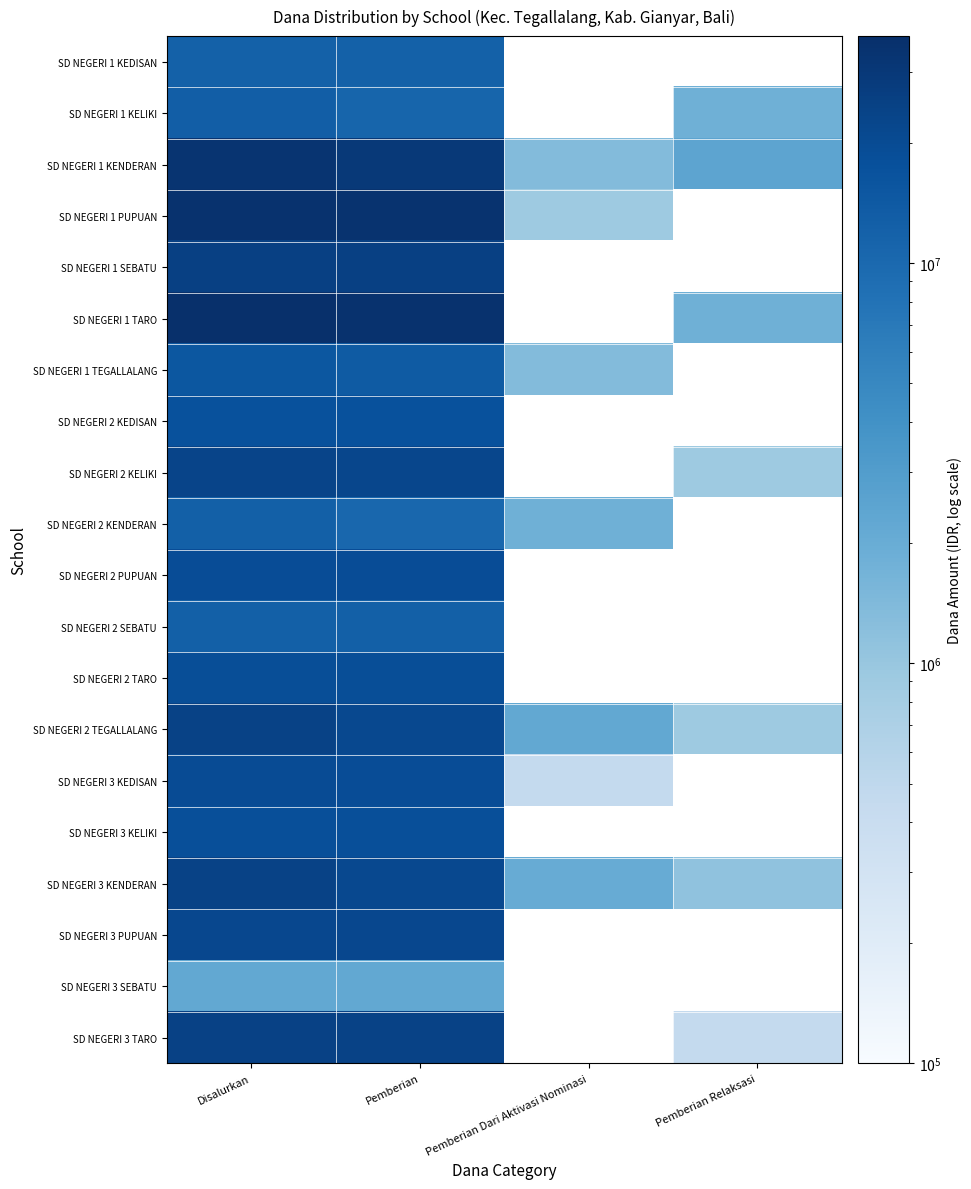

Is it true that SD NEGERI 1 SEBATU equals 25200000.0 at Pemberian?

True